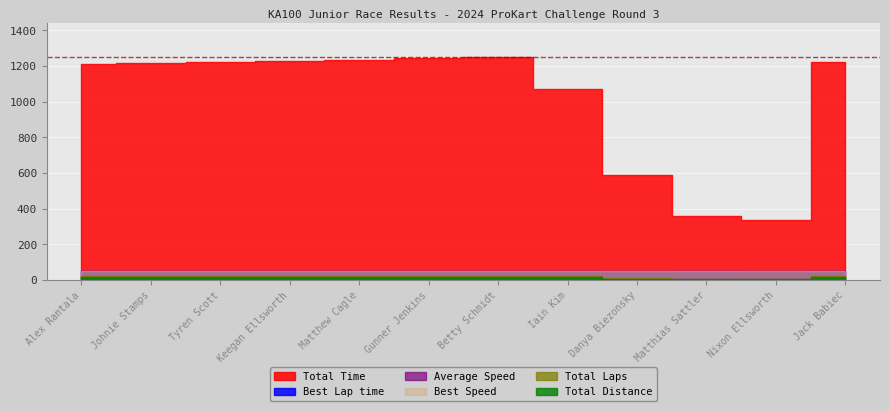

List the series in order of their peak value, lowest first.

Total Distance, Total Laps, Average Speed, Best Speed, Best Lap time, Total Time